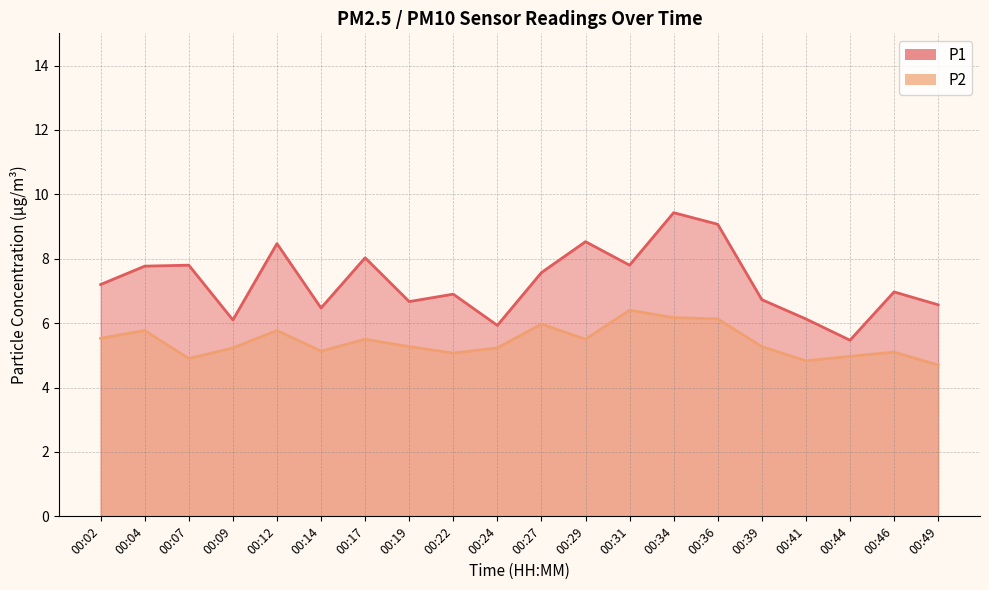

Does the chart display data point markers on the line(s)?

No